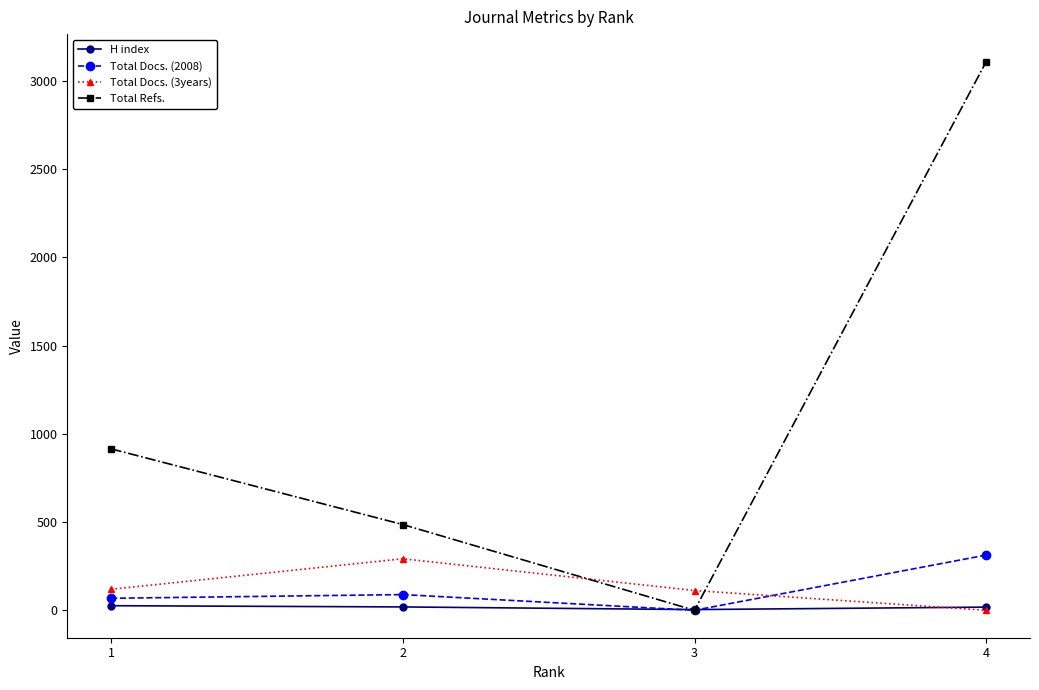

Which series has the largest total across all categories?

Total Refs.